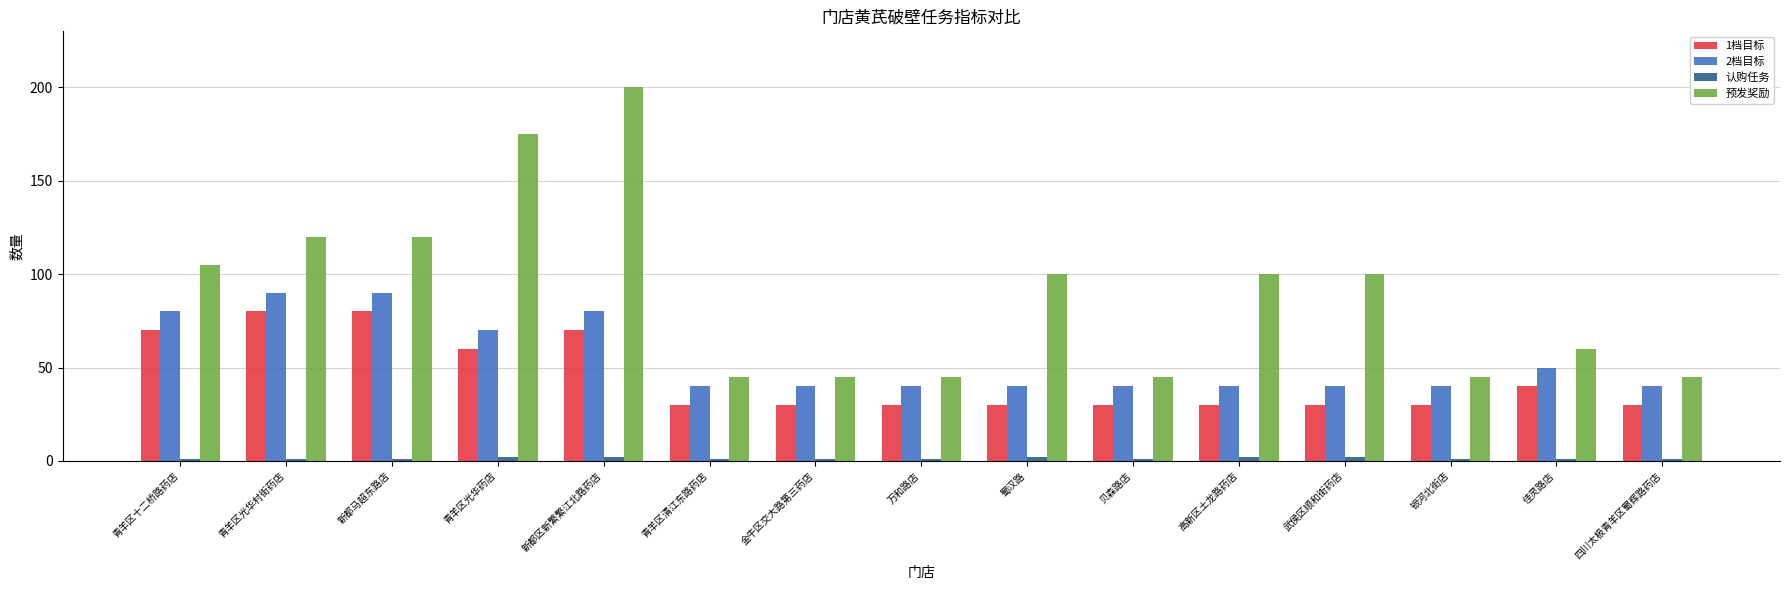

Is it true that 预发奖励 equals 175 at 青羊区光华药店?

True